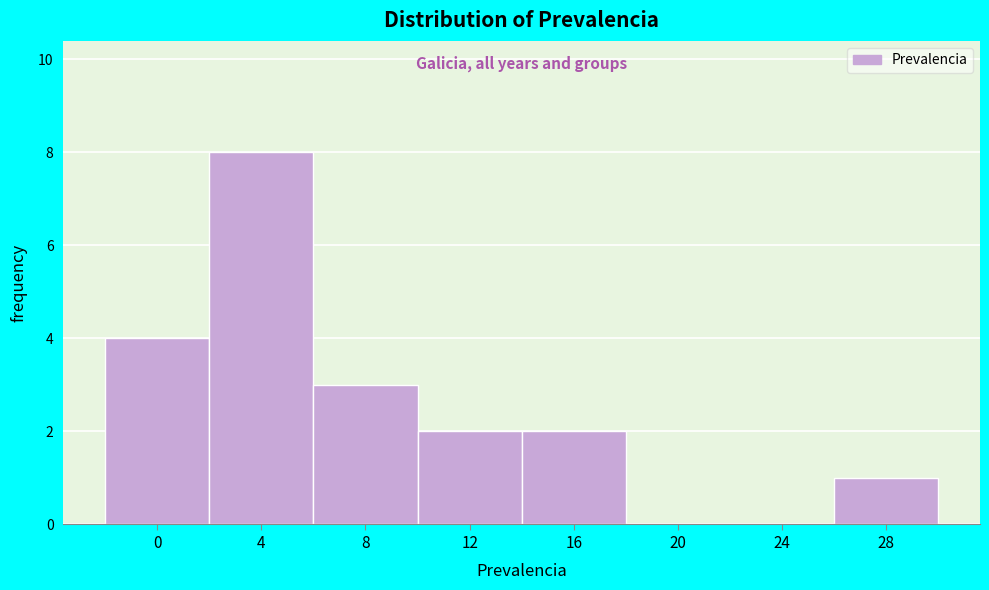

Reading left to right, what are all the values shown in this chart?

0=4	4=8	8=3	12=2	16=2	20=0	24=0	28=1